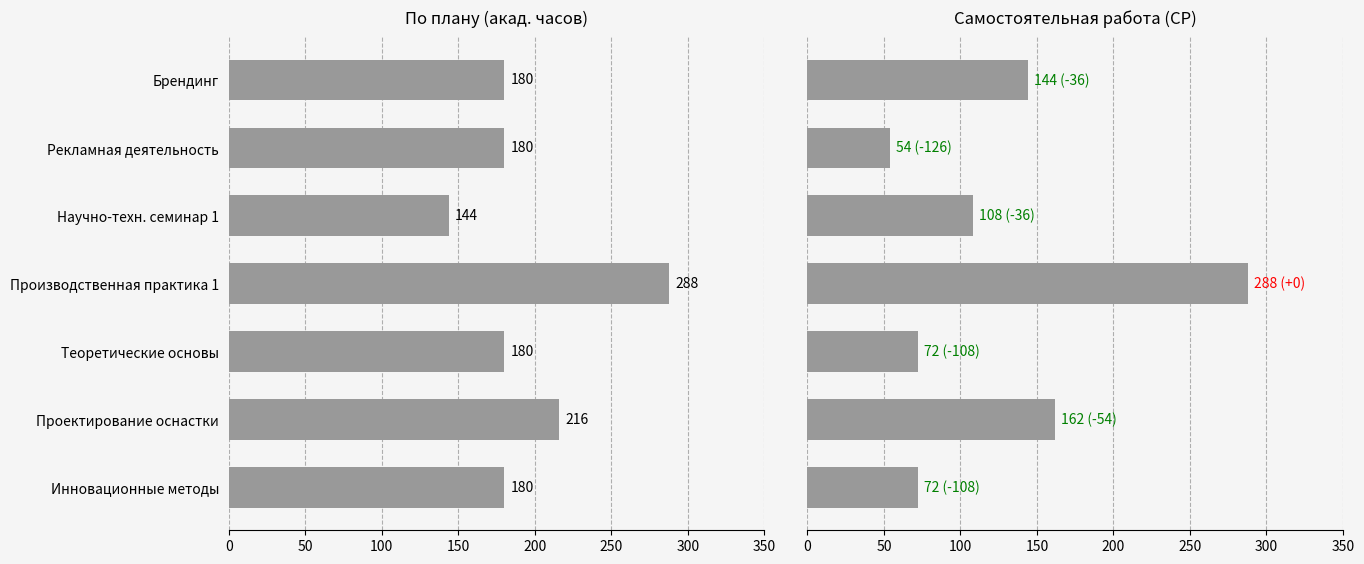

Reading left to right, transcribe all the data shown in this chart.

По плану (акад. часов): 180	216	180	288	144	180	180
Самостоятельная работа (СР): 72	162	72	288	108	54	144